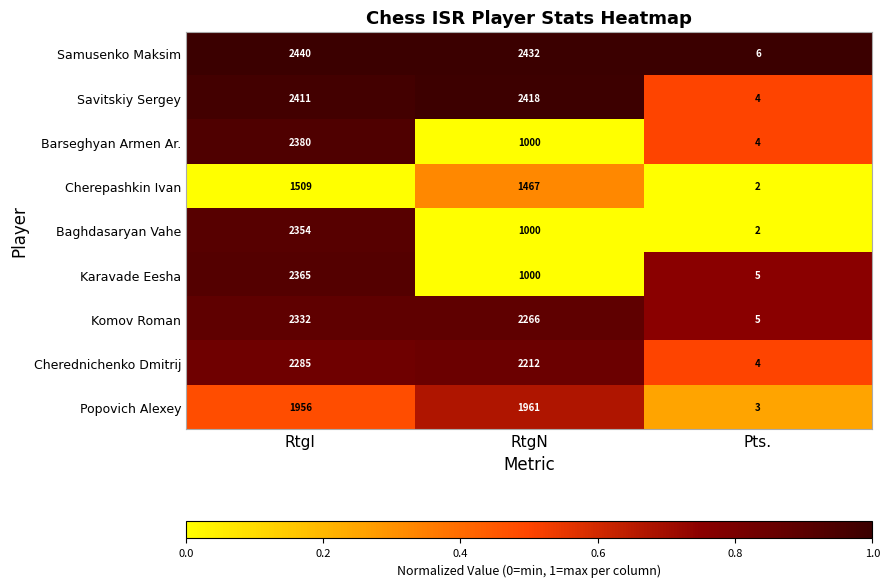

What is the difference between the maximum and minimum values in the Karavade Eesha series?

2360